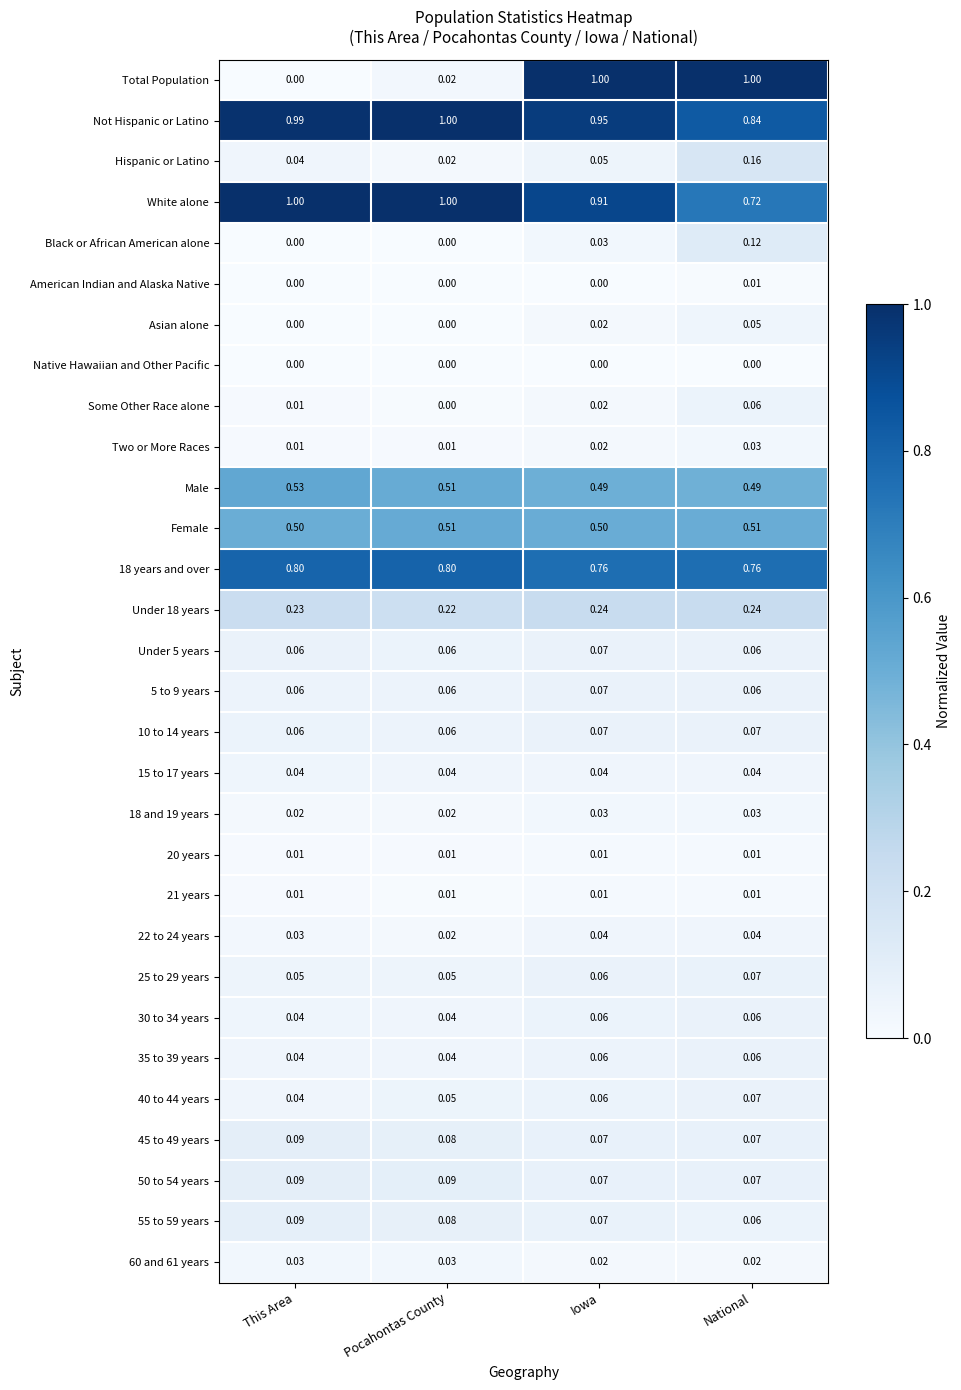

At which category is the sum across all series the highest?

Iowa